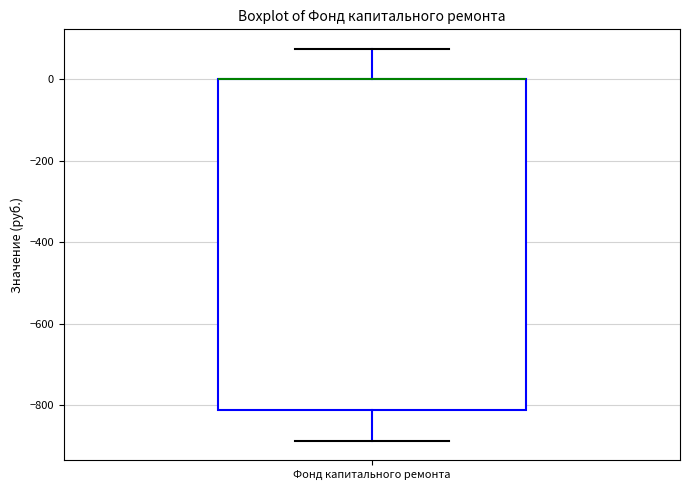

Read this box plot against the y-axis: the position of the median line, the range covered by the box, and the ends of both whiskers. The values are not printed on the chart, so give them approximately, as read against the axis.

median 0 (drawn on the box's upper edge), box -820 to 0, whiskers -880 to 80